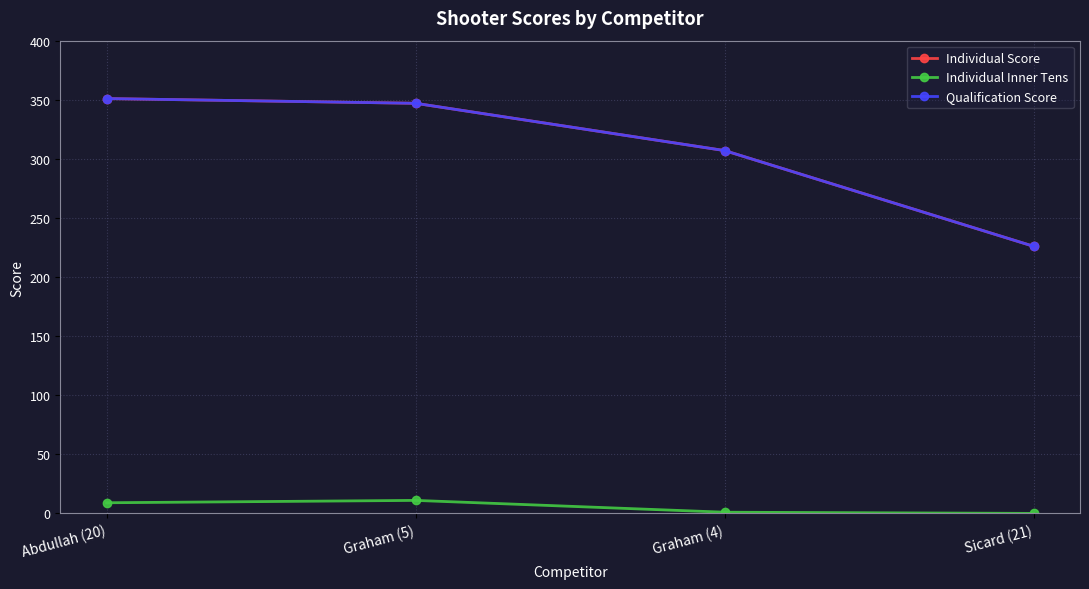

What is the sum of all Individual Inner Tens values?

21